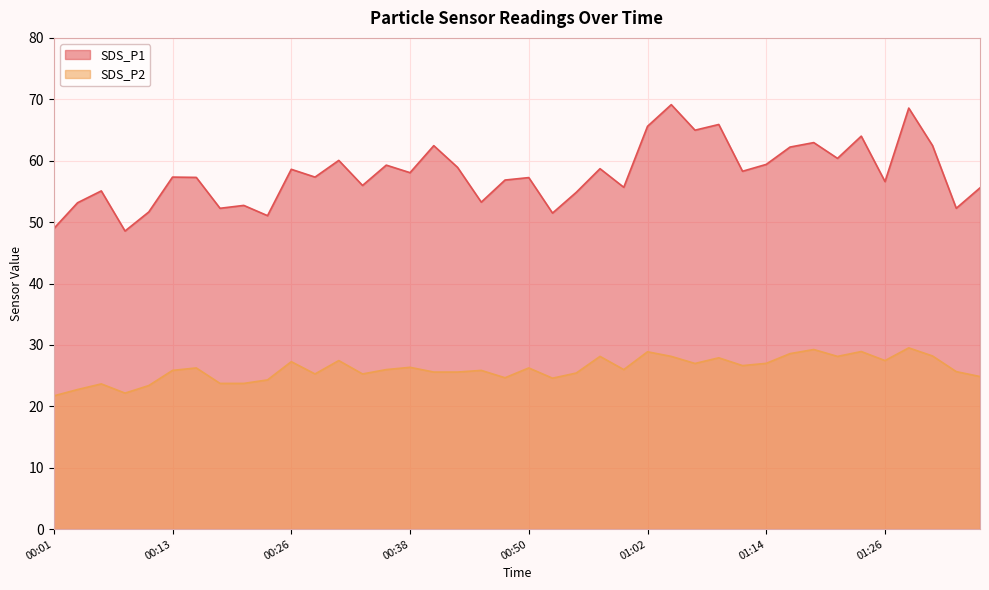

How many interior local valleys does the SDS_P2 series have?

10